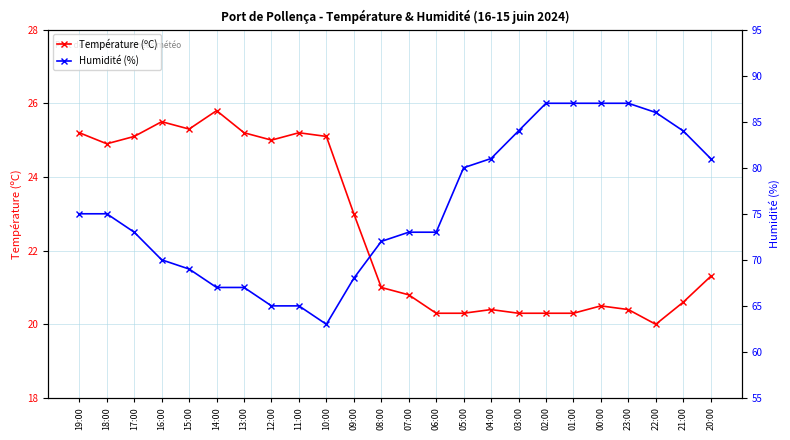

What is the sum of the Humidité (%) values at 08:00 and 15:00?

141.0